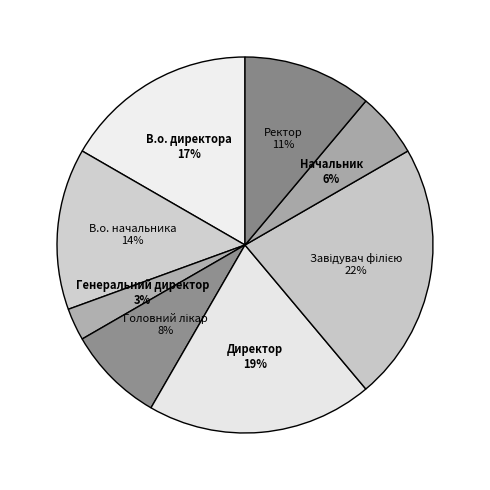

To the nearest percent, what percentage of the pie is Ректор?

11%